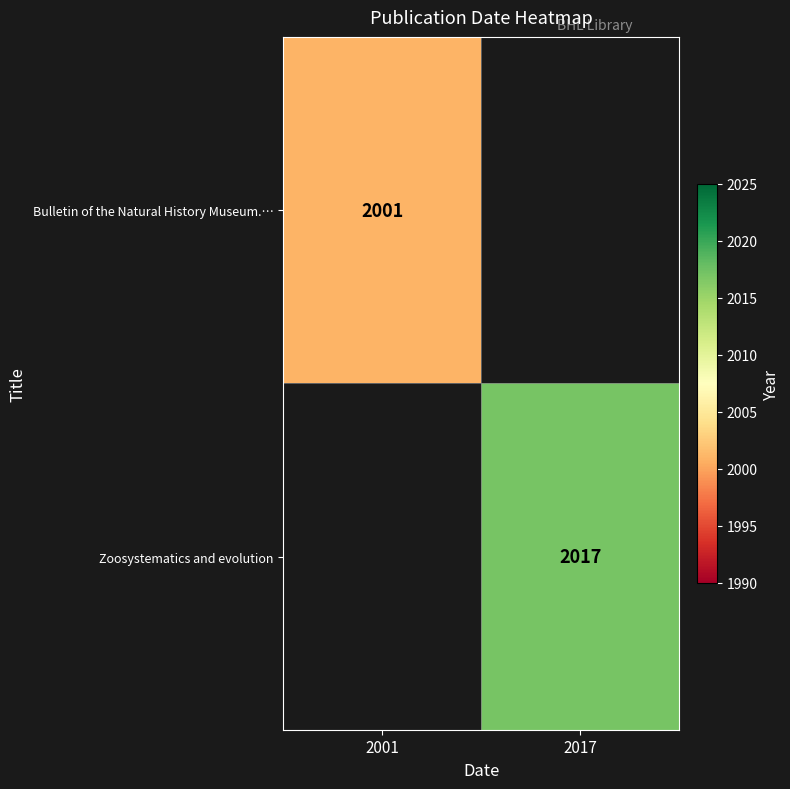

The value of Zoosystematics and evolution at 2017 is 2017. True or false?

True